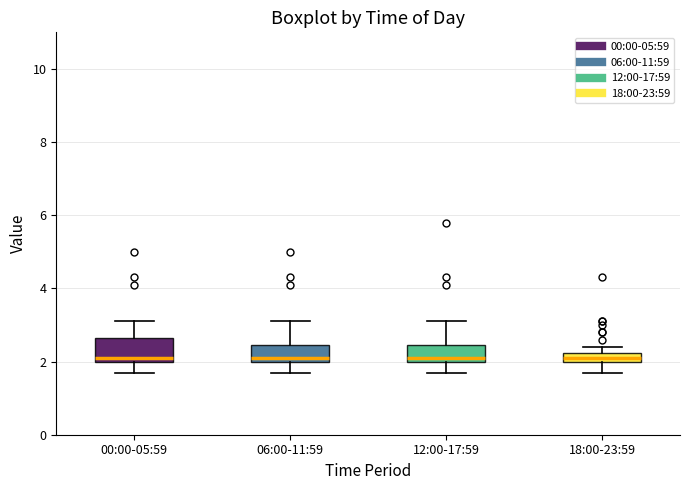

Where does the median line of the box for 06:00-11:59 sit on the y-axis? The values are not printed on the chart, so give them approximately, as read against the axis.

2.2